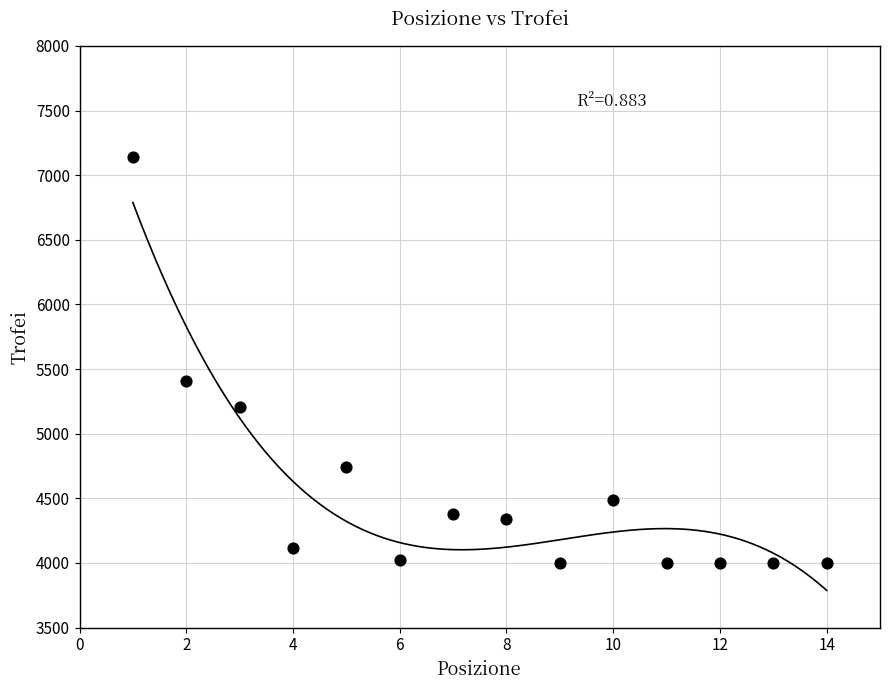

What Y value in the scatter plot is closest to 5570?

5406